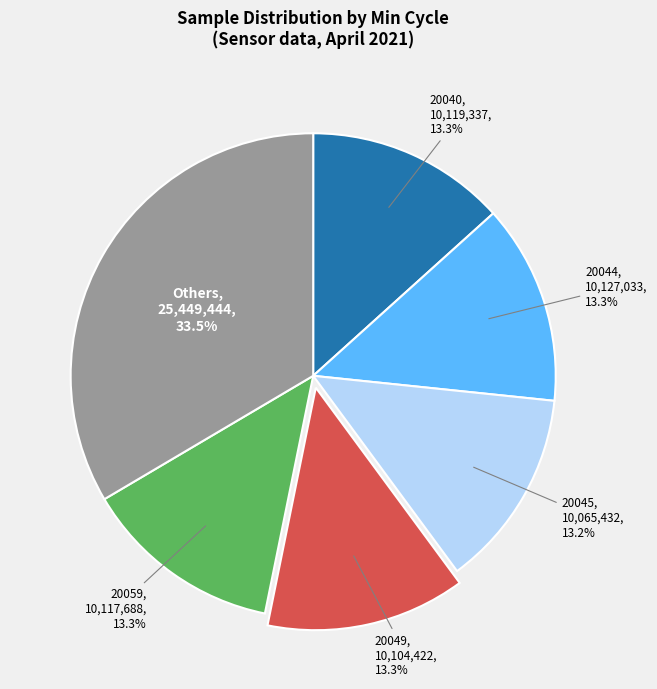

Does any single category account for the majority?

No